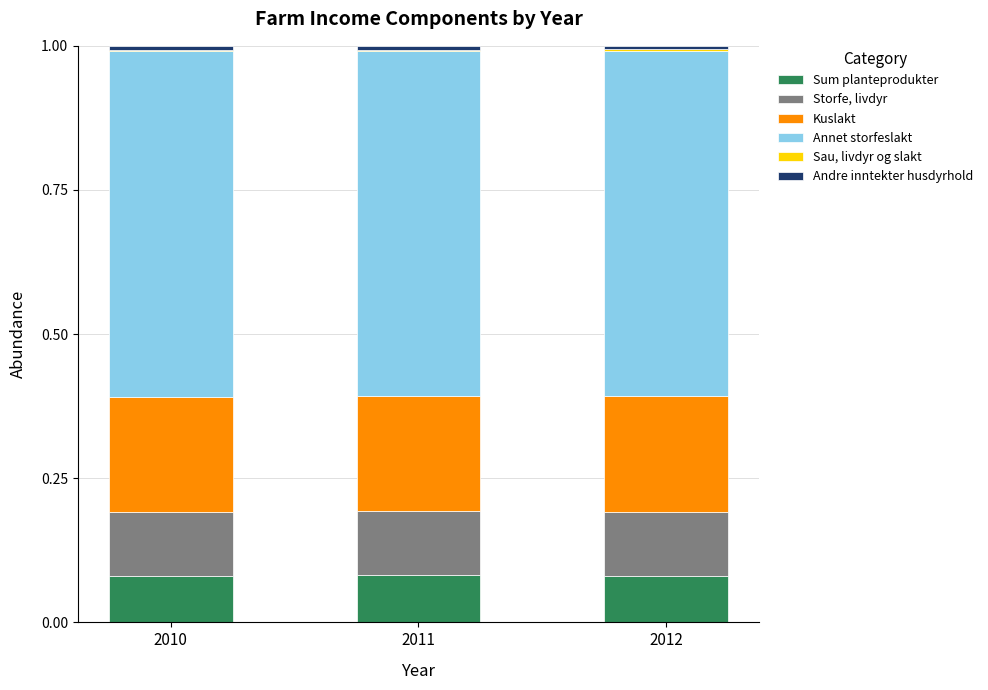

The Sum planteprodukter series shows 0.0 at 2011. True or false?

False